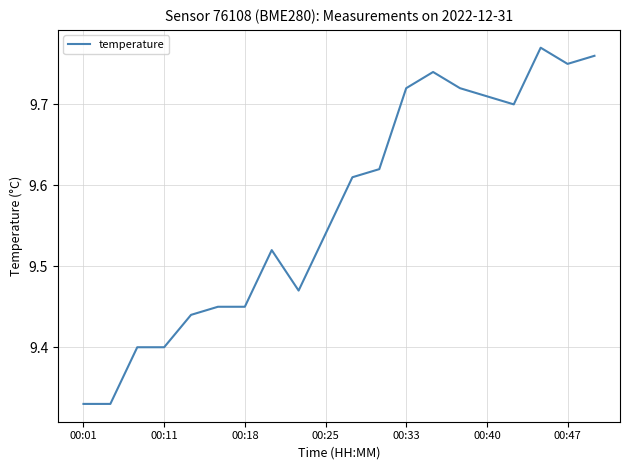

What is the difference between the maximum and minimum values?

0.4